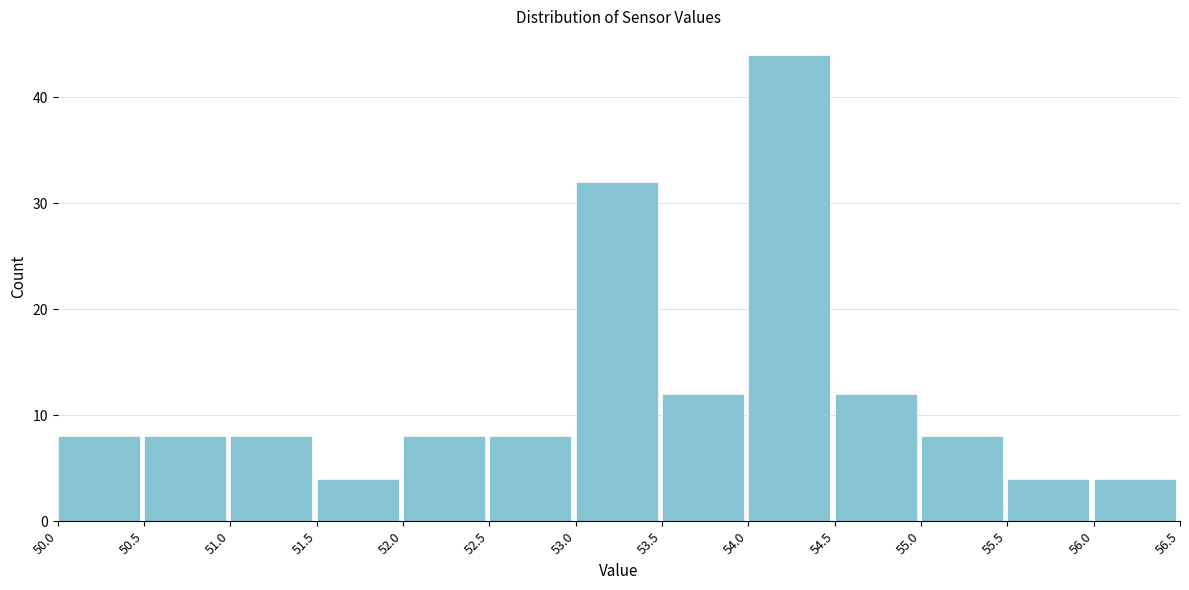

Which range on the x-axis has the tallest bar?

54.0 to 54.5